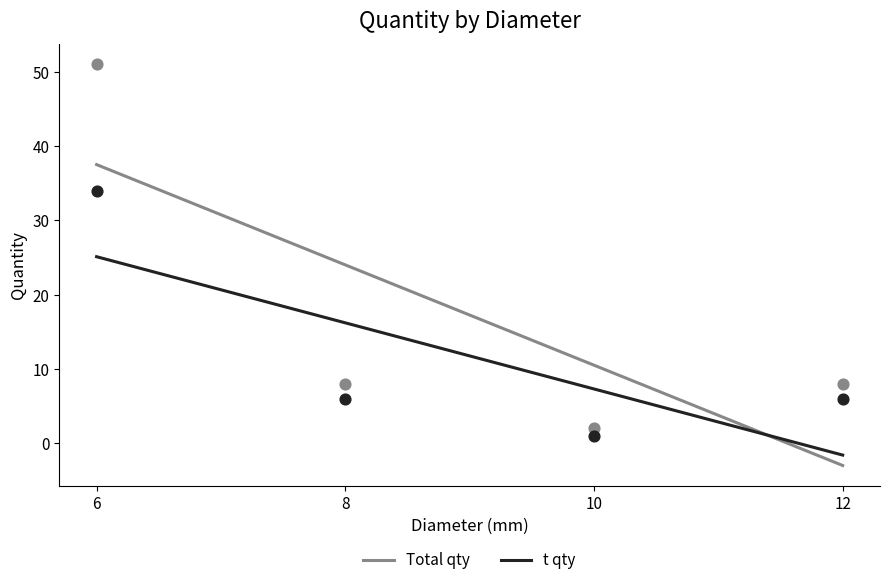

Which series contains the highest Y value?

Total qty